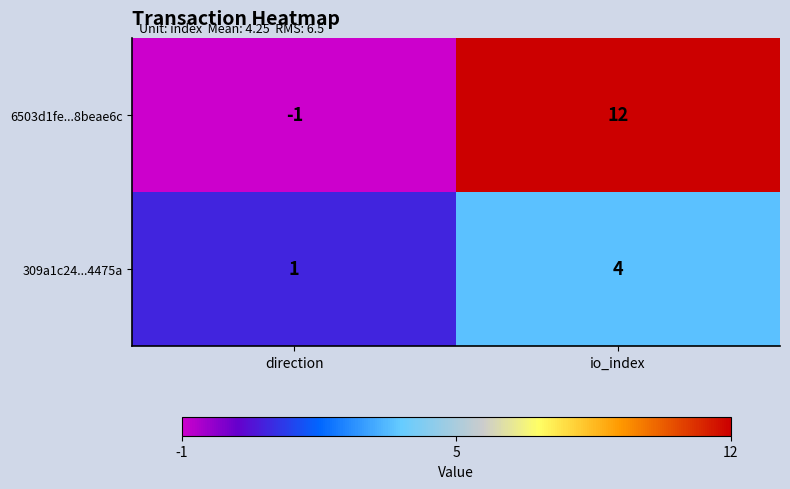

At which category is the sum across all series the highest?

io_index